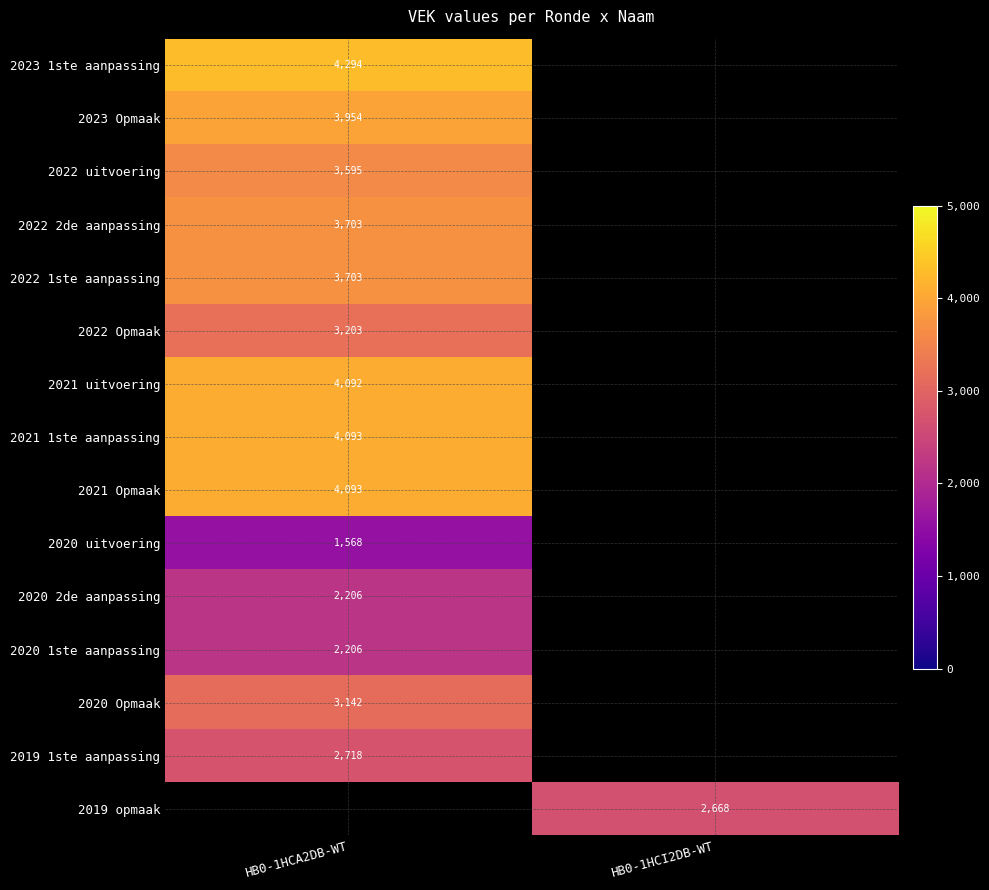

The 2021 uitvoering series shows 4092 at HB0-1HCA2DB-WT. True or false?

True